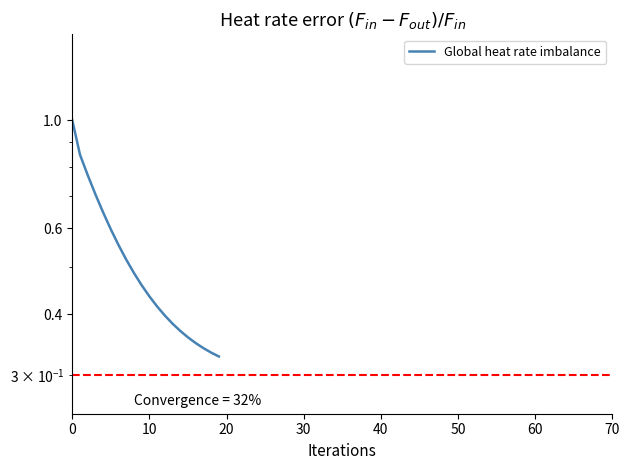

True or false: the data has more than 2 interior local peaks.

False